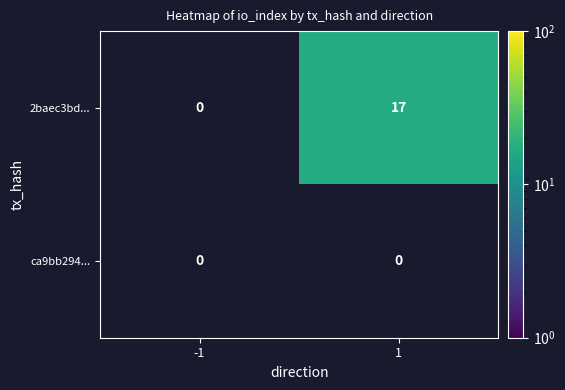

At 1, list the series in order from largest to smallest.

2baec3bd..., ca9bb294...